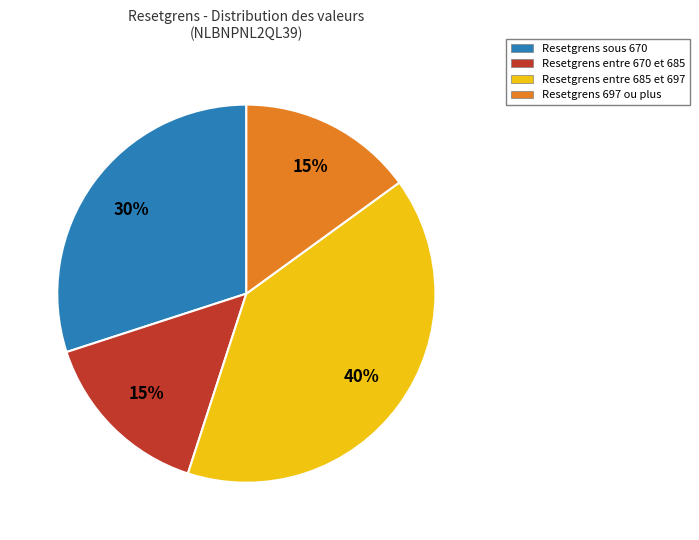

To the nearest percent, what is the difference between the largest and smallest slice percentages?

25%